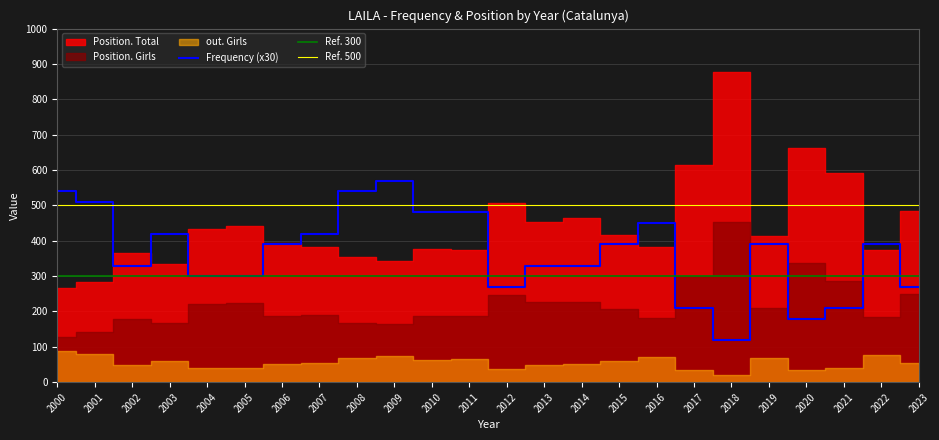

What is the value of the Position. Girls point at the 19th from the left?

454